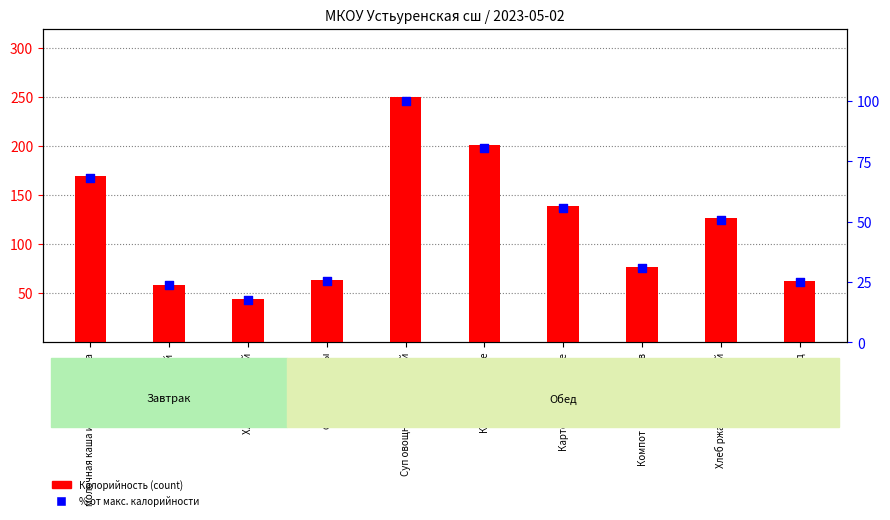

Is the value of % от макс. калорийности at мармелад greater than the value of Калорийность at чай?

No